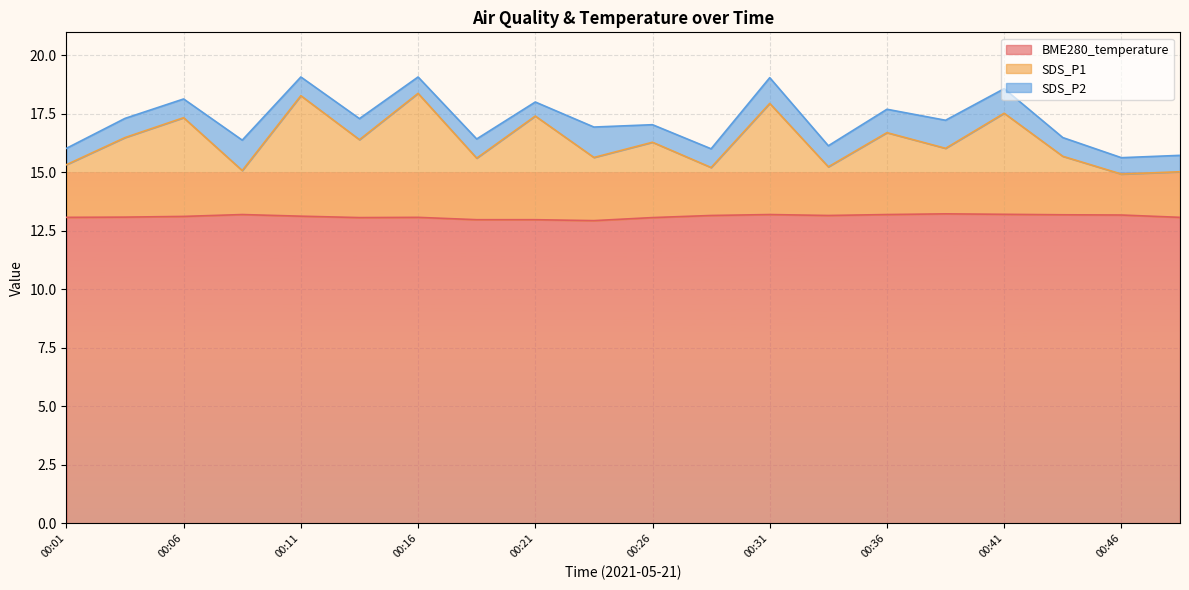

Where does the SDS_P1 series first go above 16?

00:03